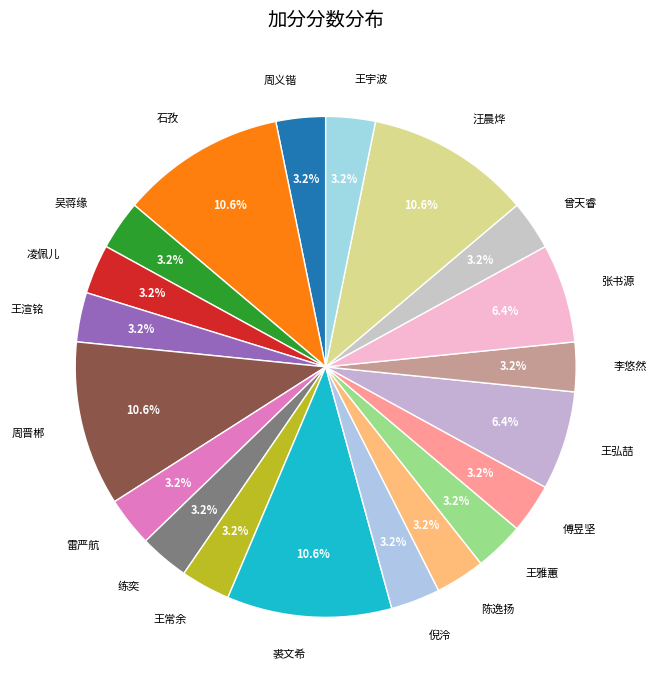

Does 傅昱坚 account for over 50% of the chart?

No